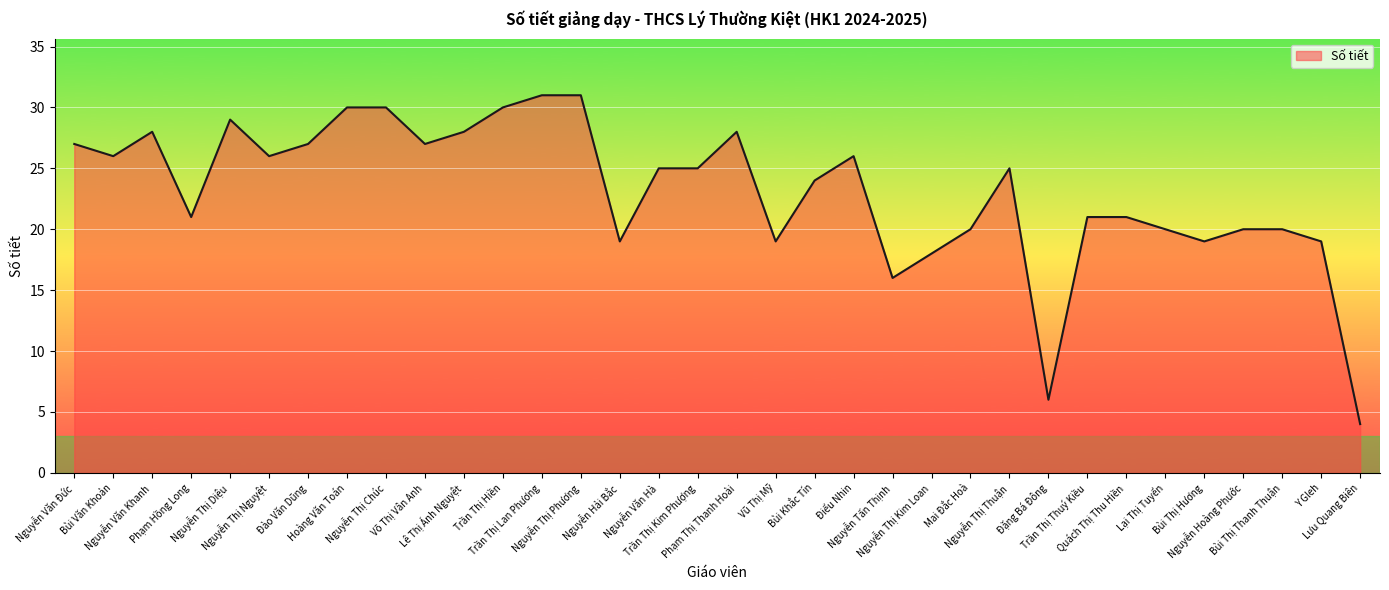

True or false: the data has more than 0 interior local peaks.

True